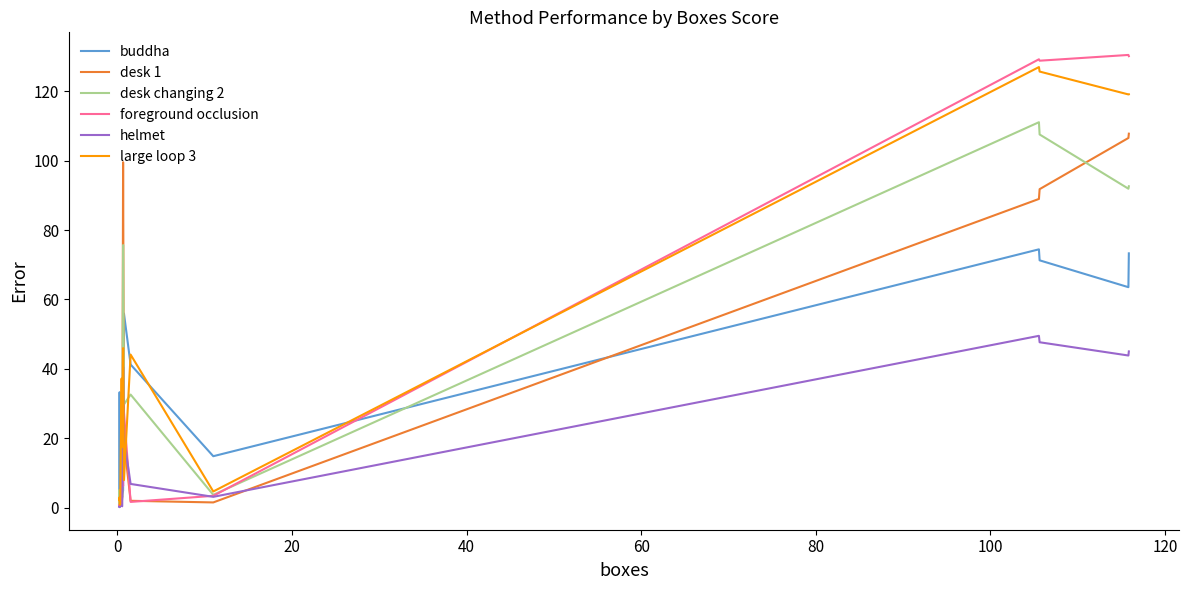

What is the difference between the maximum and second lowest values in the foreground occlusion series?

130.0